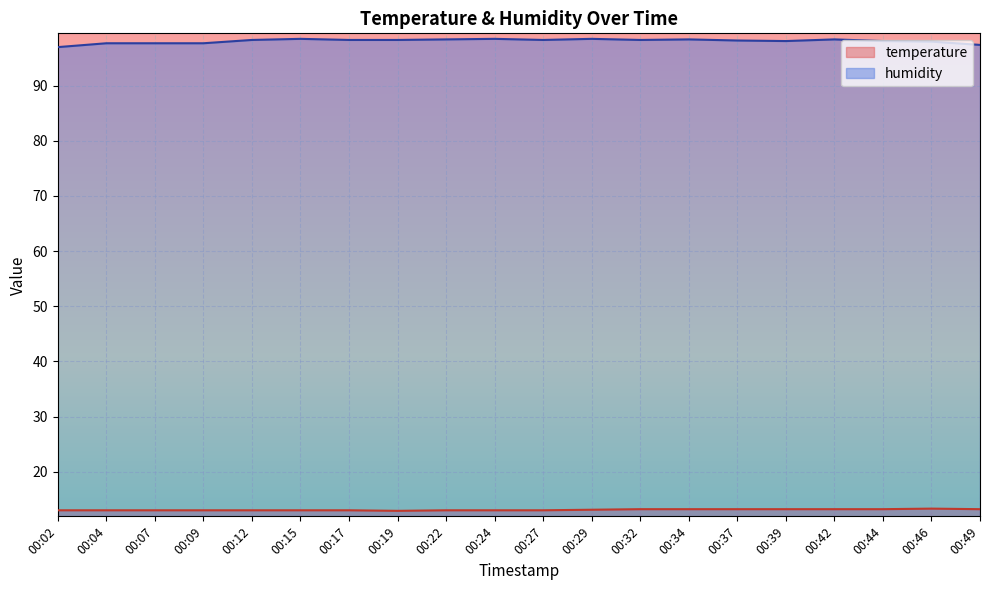

At which label does humidity reach its minimum?

00:02